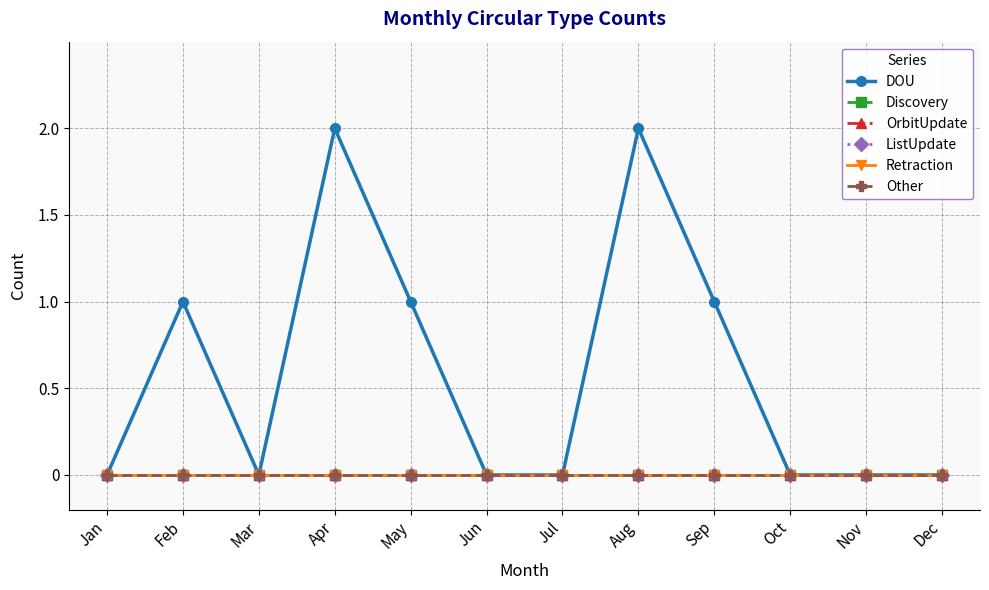

True or false: Other and DOU cross at least once.

False